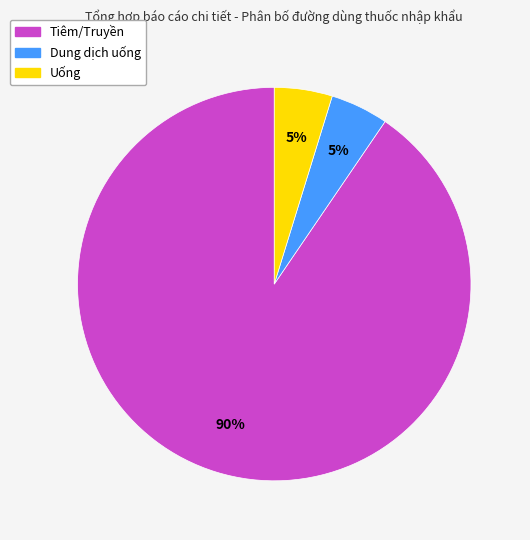

What percentage is the Uống slice, to the nearest percent?

5%